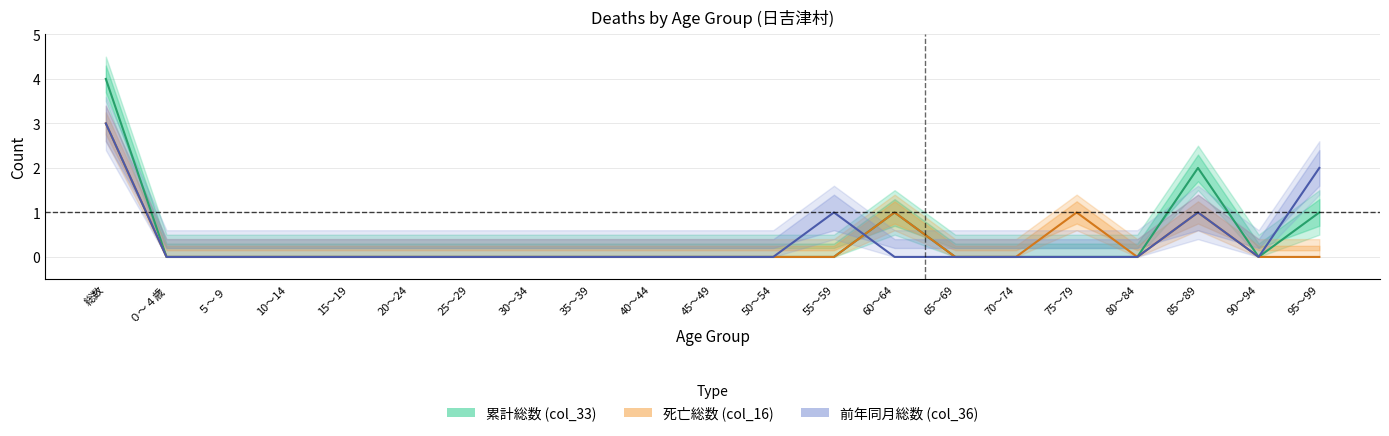

True or false: 累計総数 (col_33) and 死亡総数 (col_16) intersect in this chart.

False